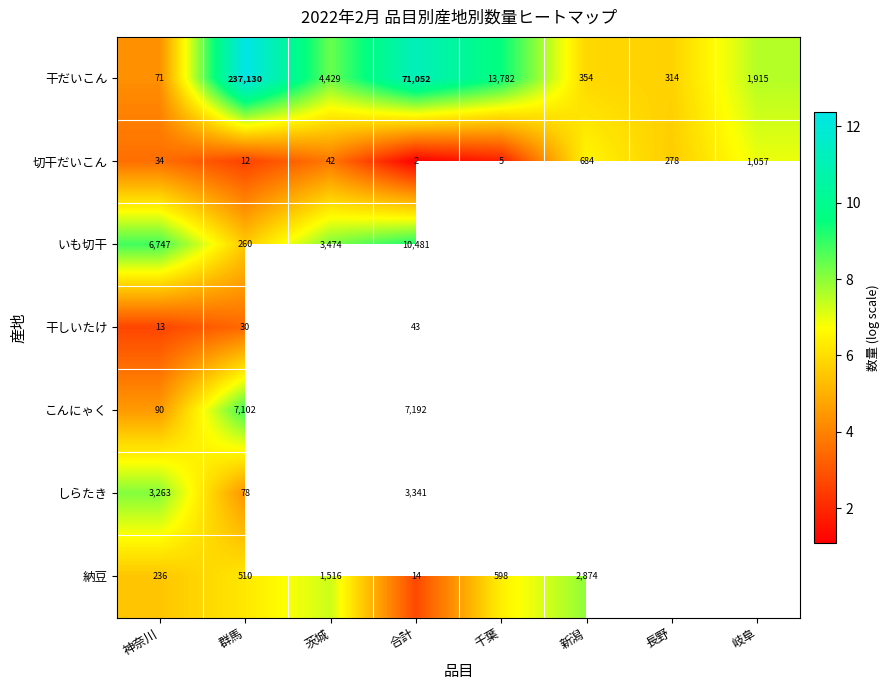

How many data points does each series have?

8